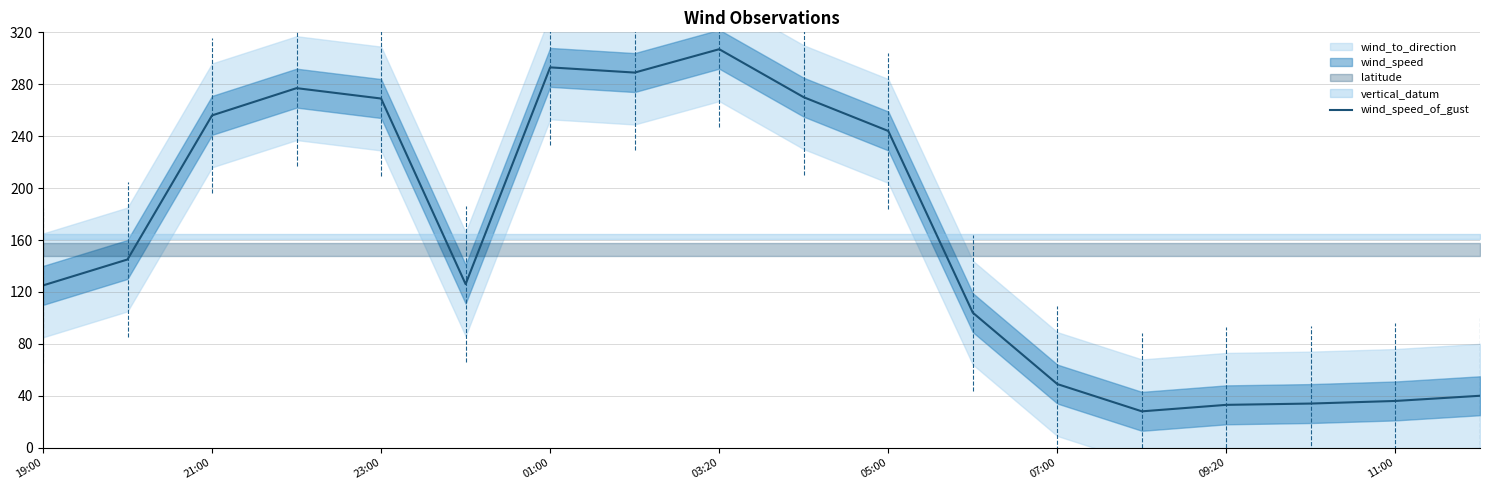

At which category does the chart reach its minimum across all series?

13